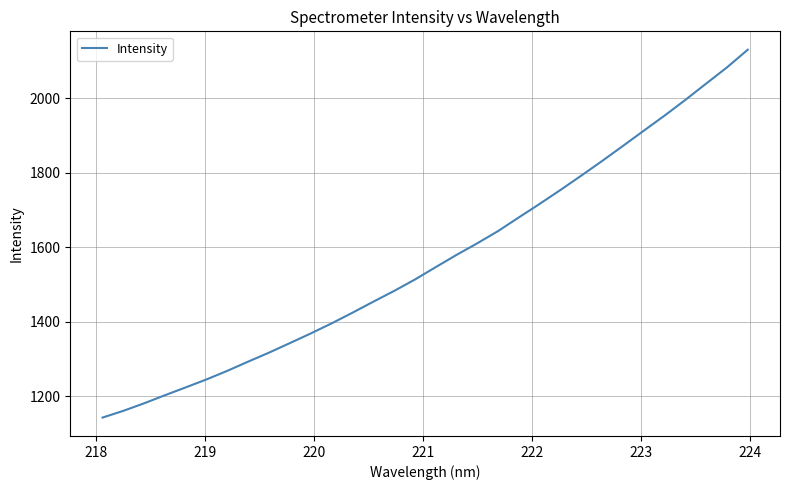

What is the minimum value shown in the chart?

1143.1